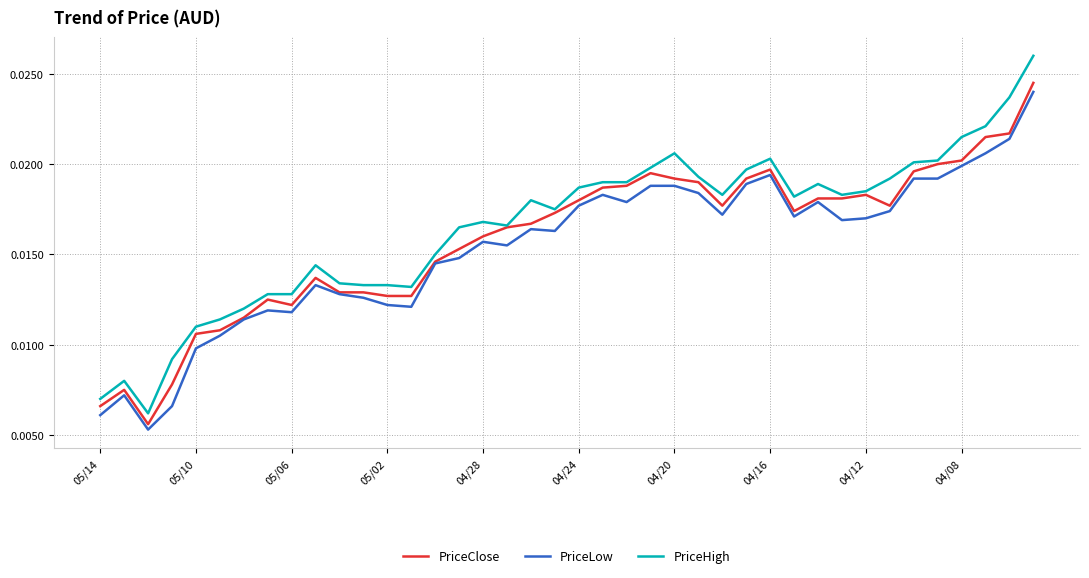

True or false: PriceHigh and PriceLow intersect in this chart.

False